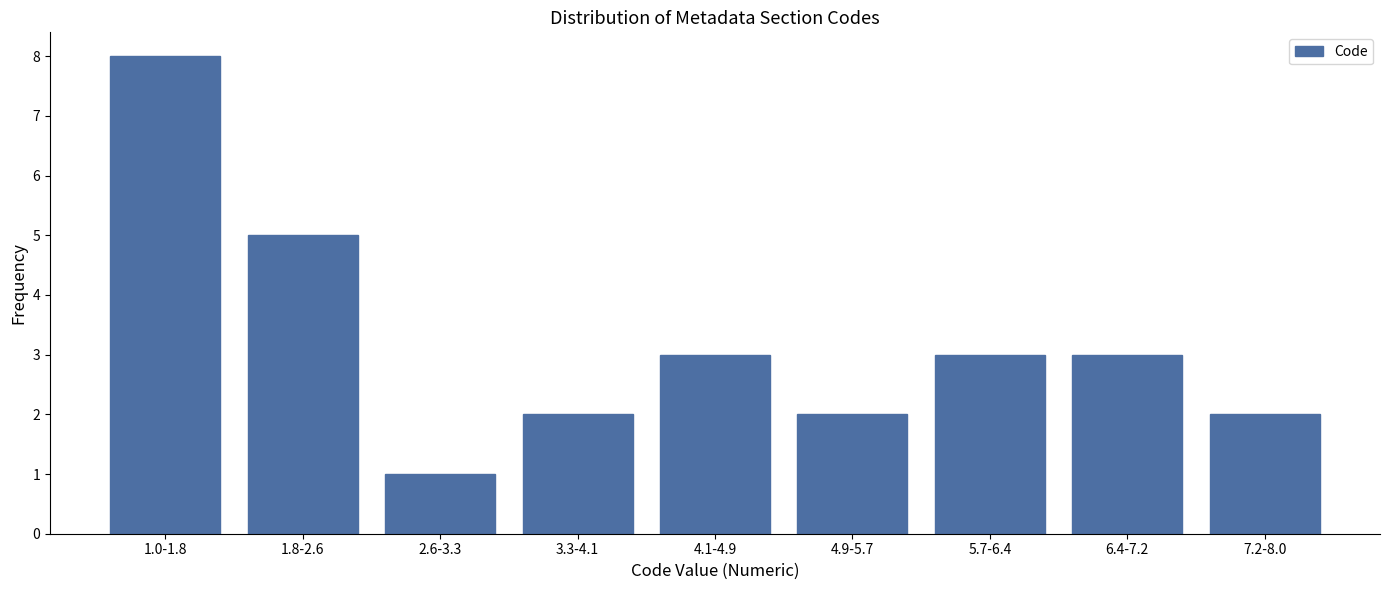

Reading left to right, list all the values displayed in this chart.

1.0-1.8=8	1.8-2.6=5	2.6-3.3=1	3.3-4.1=2	4.1-4.9=3	4.9-5.7=2	5.7-6.4=3	6.4-7.2=3	7.2-8.0=2